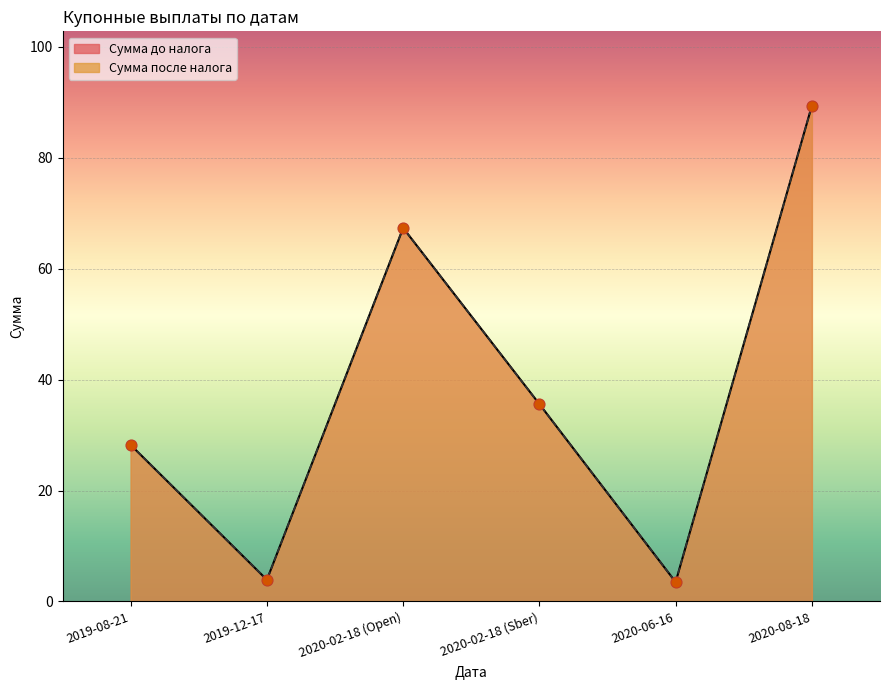

At how many categories does at least one series exceed 64?

2